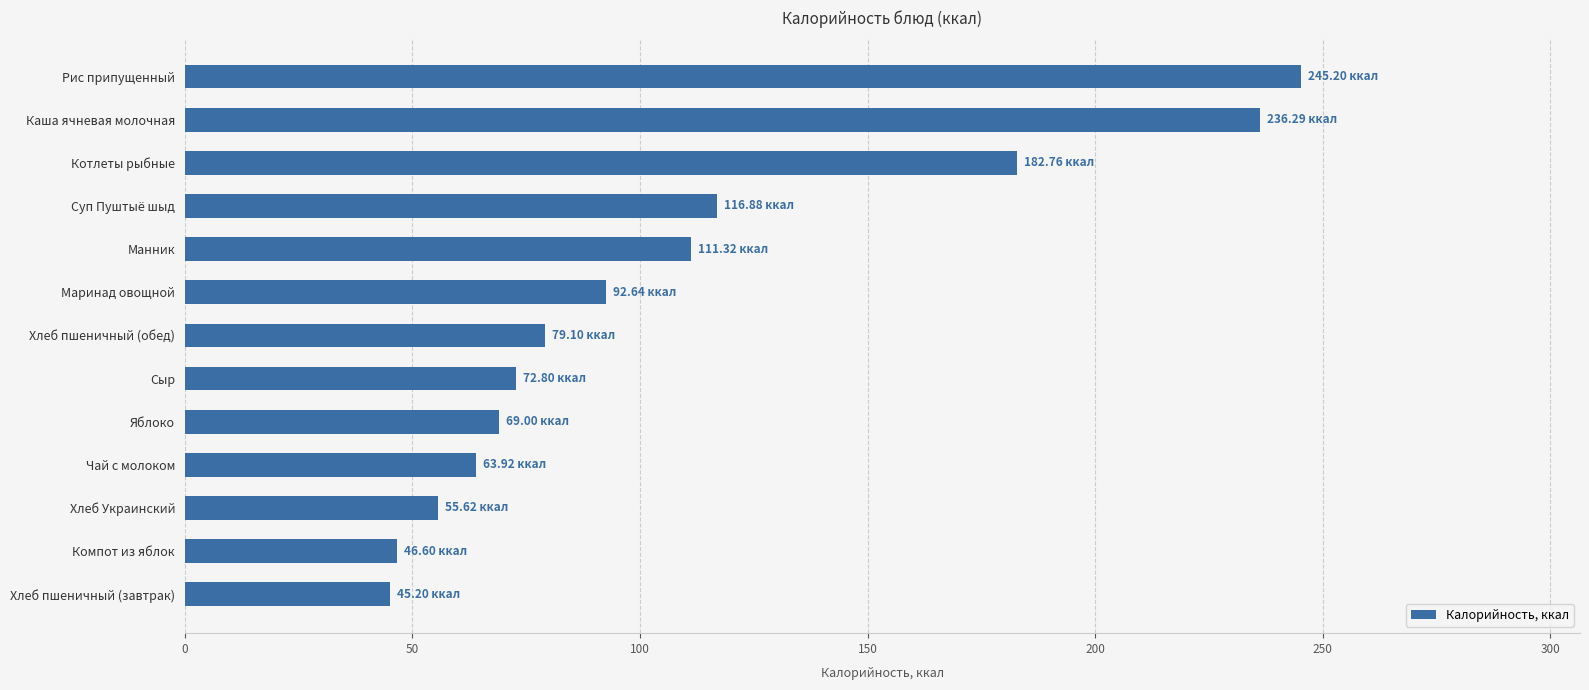

At which category does the chart reach its peak across all series?

Рис припущенный